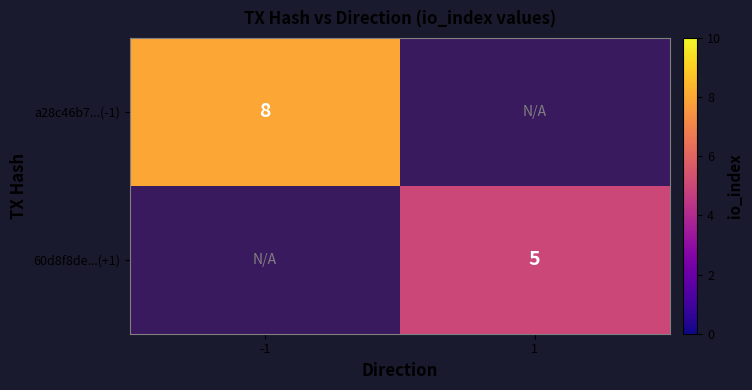

Is it true that 60d8f8de...(+1) equals 3 at 1?

False